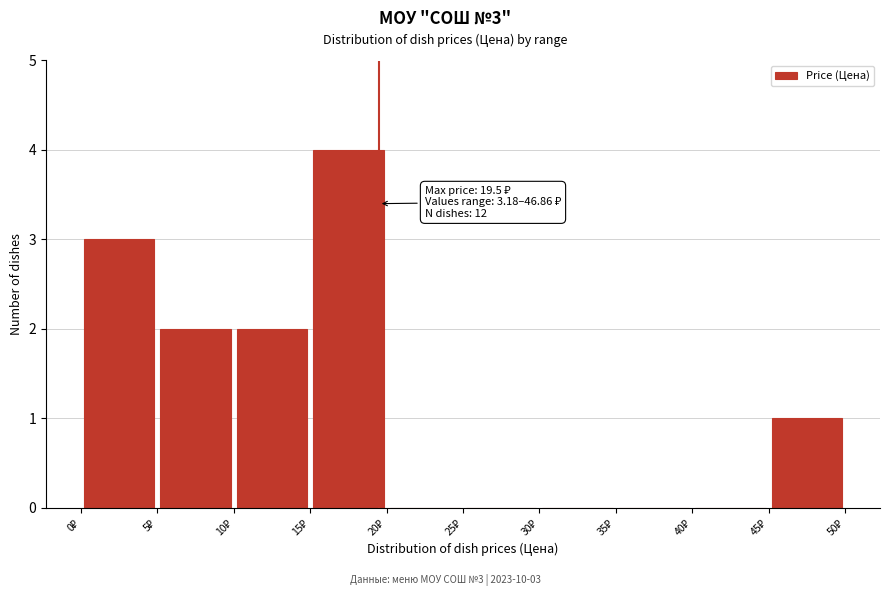

Which range on the x-axis has the tallest bar?

15 to 20